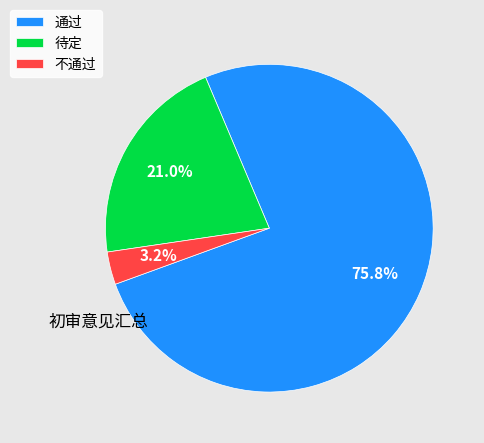

Is it true that 不通过 is 3% of the pie?

True